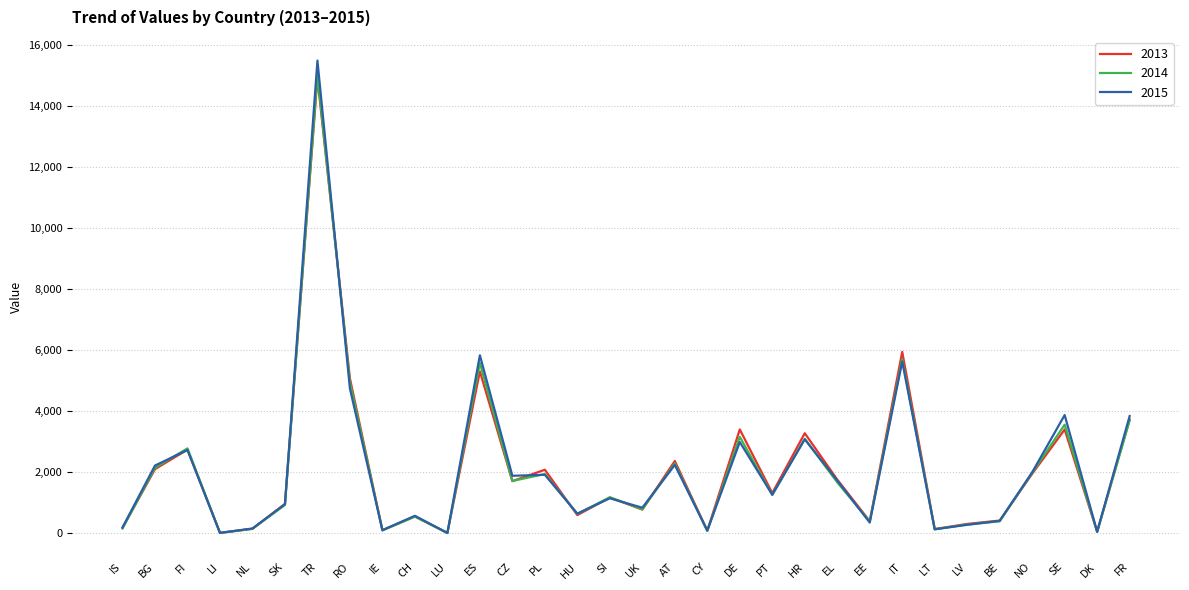

At which label is 2013 closest to 7467?

IT